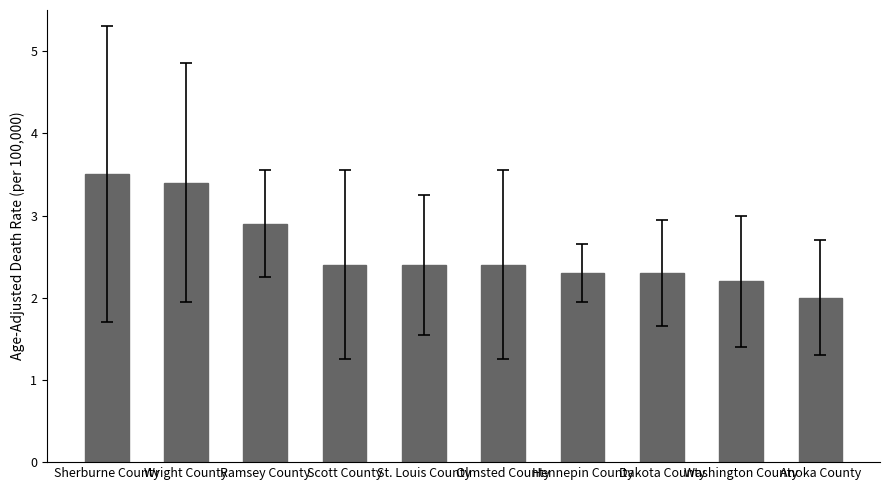

Which category has the lowest value across all series?

Anoka County